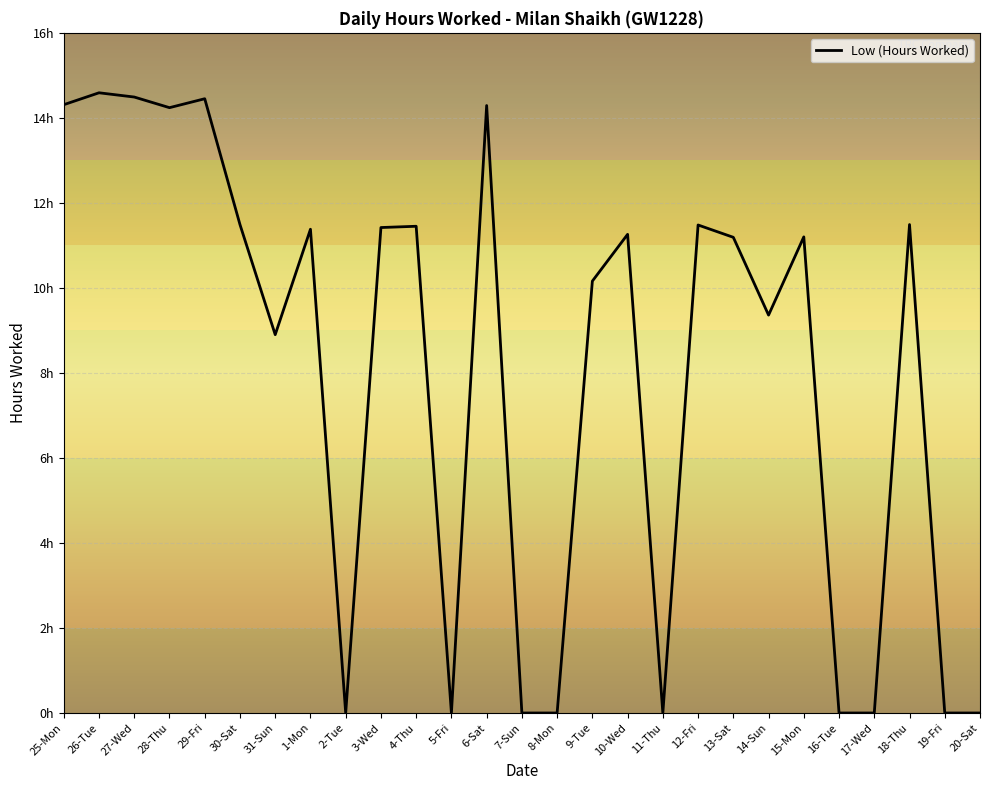

Does the chart have visible grid lines?

Yes